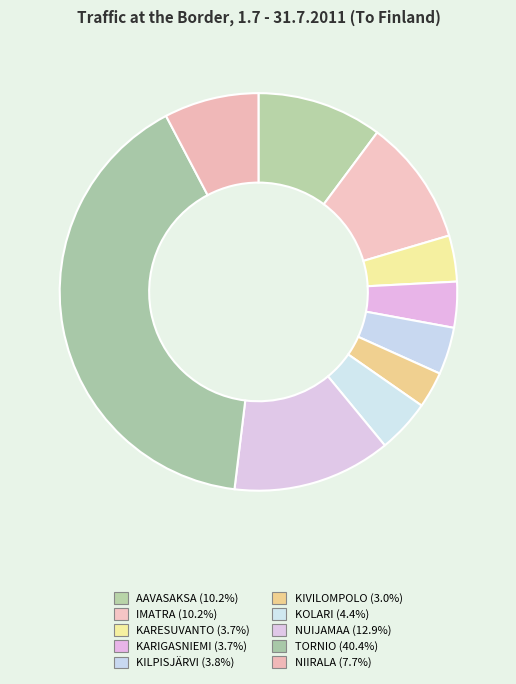

Is it true that KIVILOMPOLO is 10% of the pie?

False